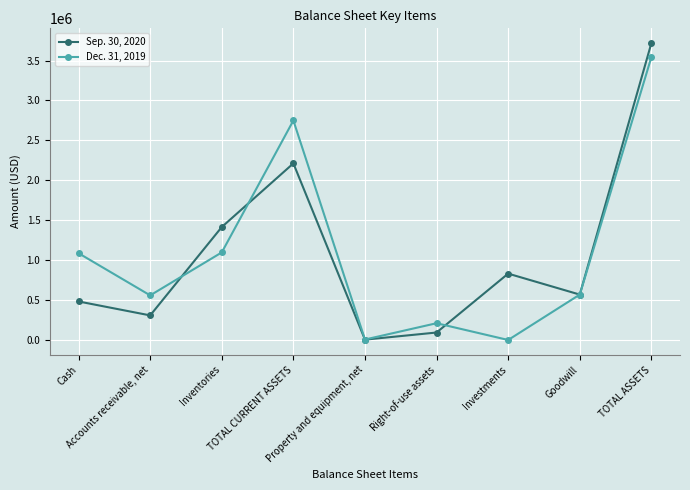

List the series in order of their peak value, lowest first.

Dec. 31, 2019, Sep. 30, 2020